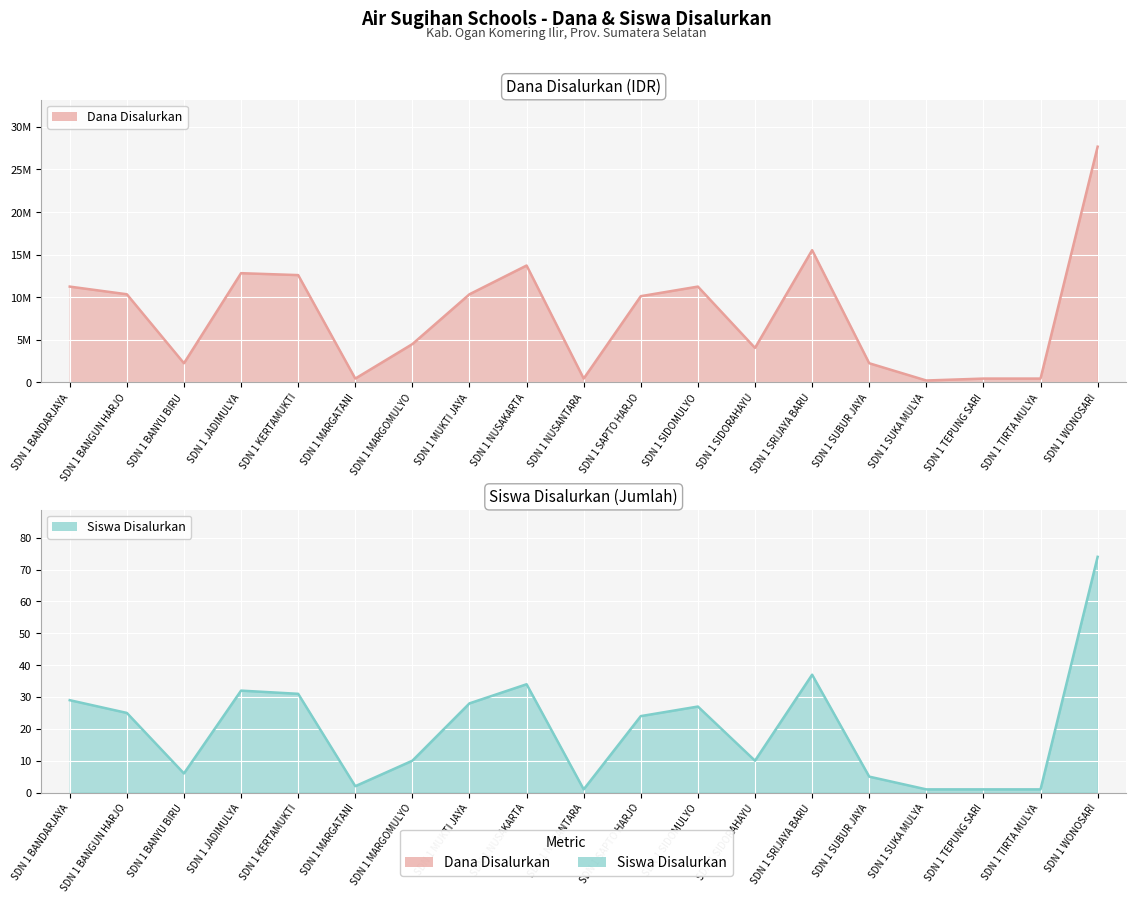

What is the value of the Siswa Disalurkan point at the 16th from the left?

1